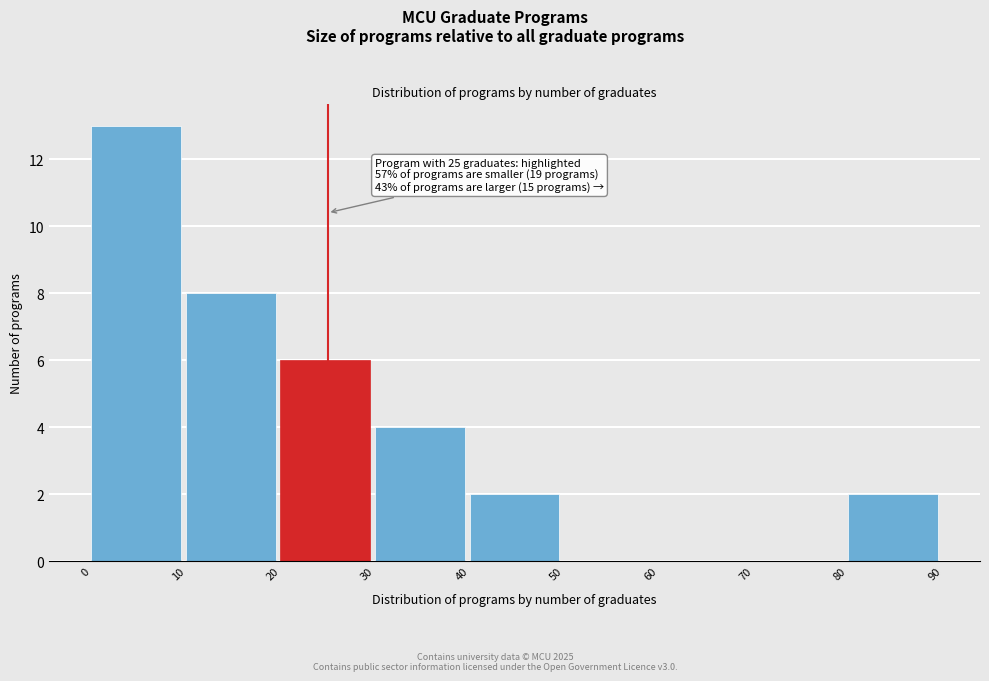

Over which range of the x-axis is the bar tallest?

0 to 10